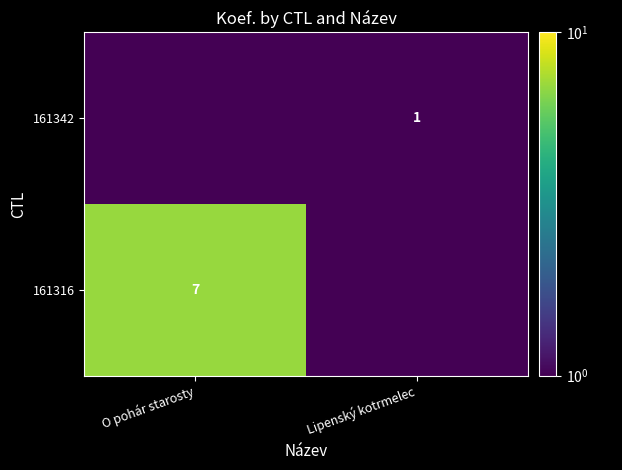

The value of 161316 at O pohár starosty is 7.0. True or false?

True